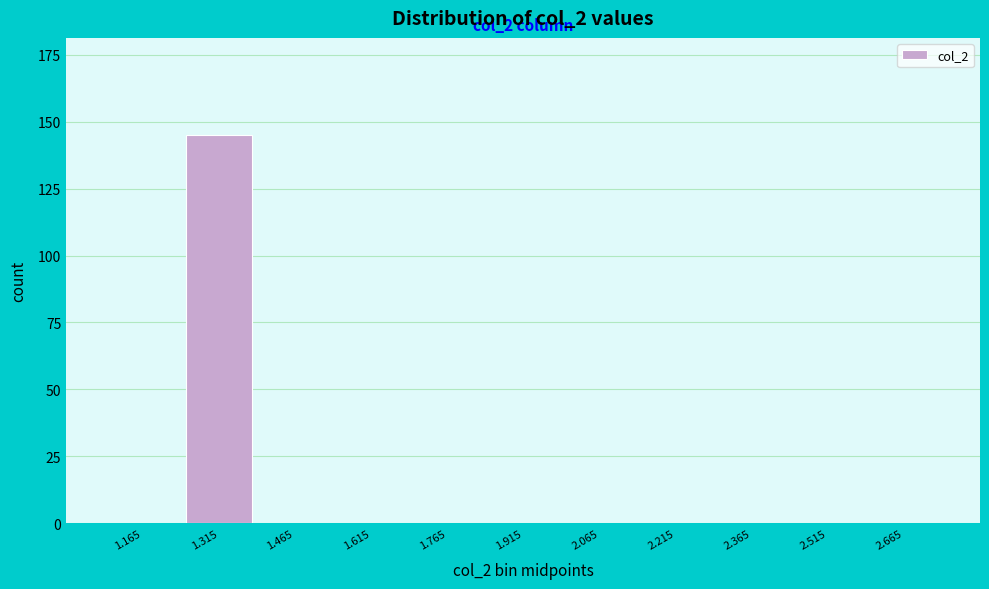

Reading left to right, transcribe all the data shown in this chart.

1.165=0	1.315=145	1.465=0	1.615=0	1.765=0	1.915=0	2.065=0	2.215=0	2.365=0	2.515=0	2.665=0